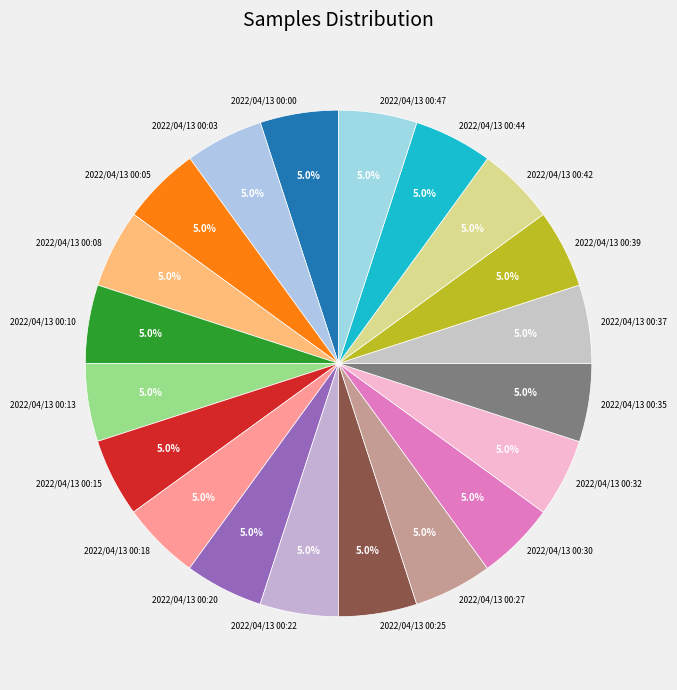

Is 2022/04/13 00:22 the majority of the pie?

No